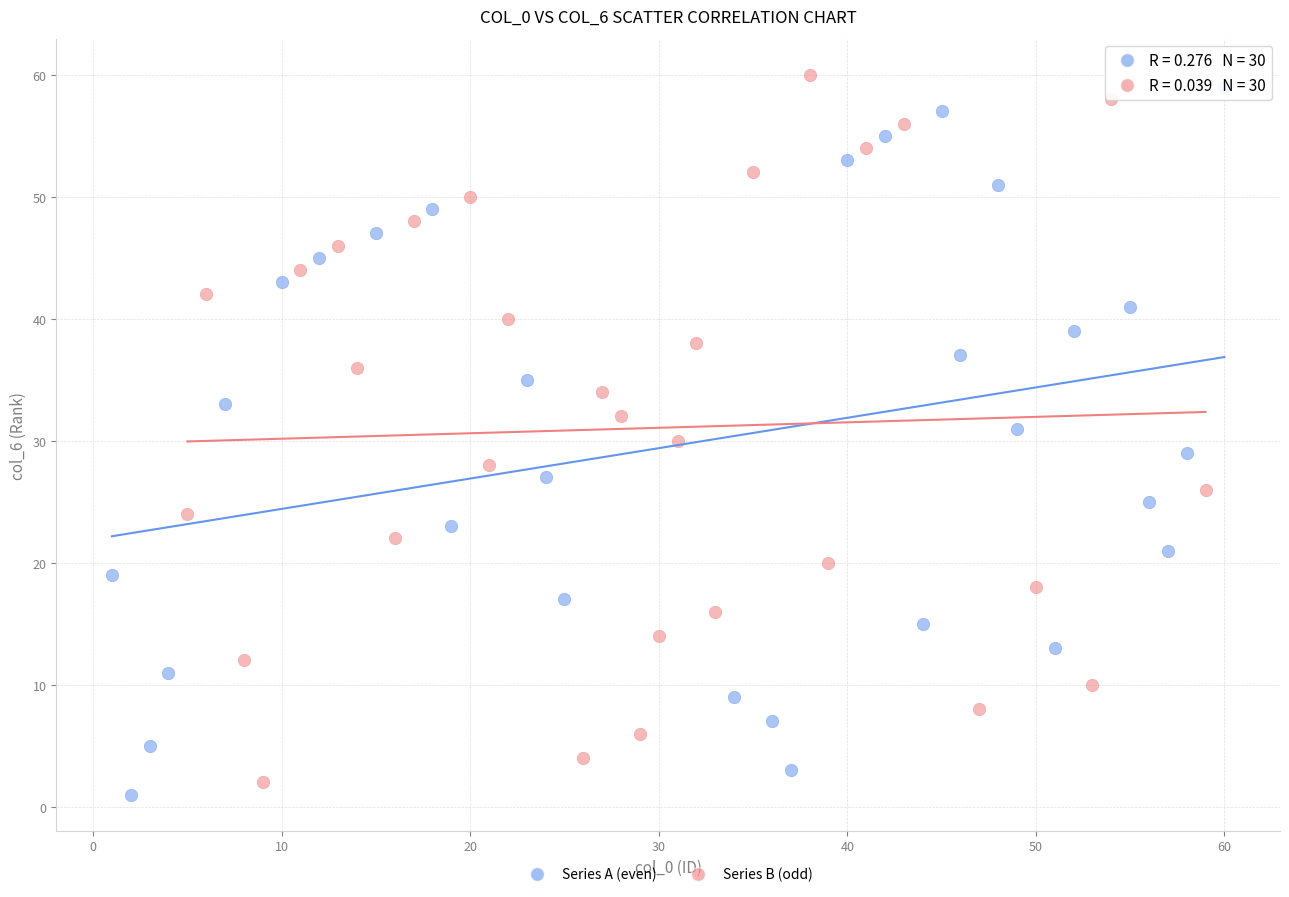

What are all the series names shown in the legend?

Series A (even), Series B (odd)